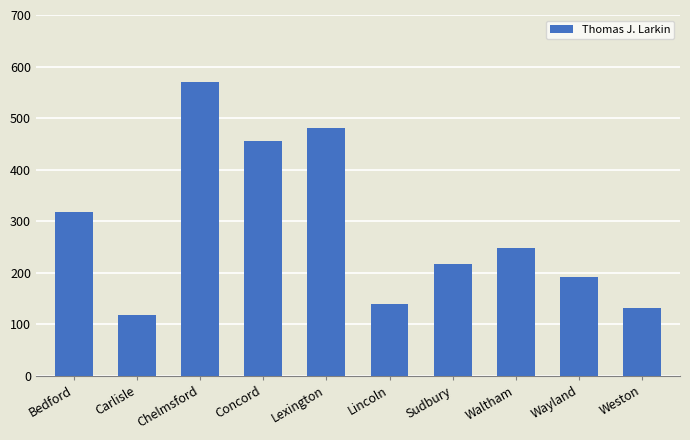

What is the smallest value displayed?

118